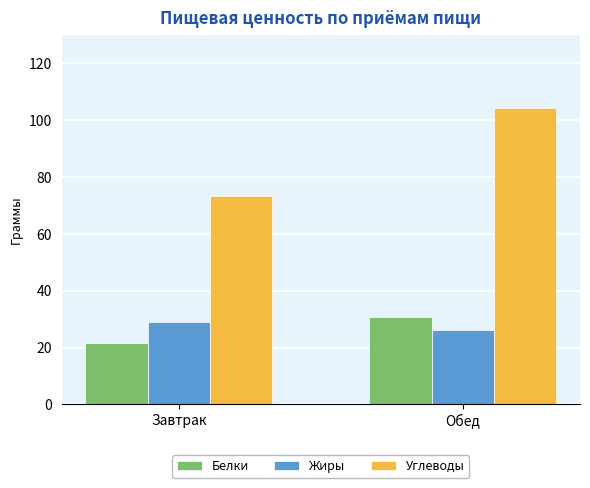

How many values in the Жиры series exceed 29?

1